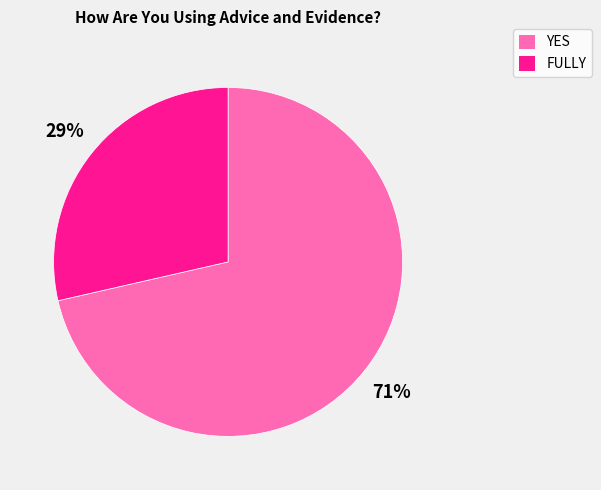

Between YES and FULLY, which is larger?

YES